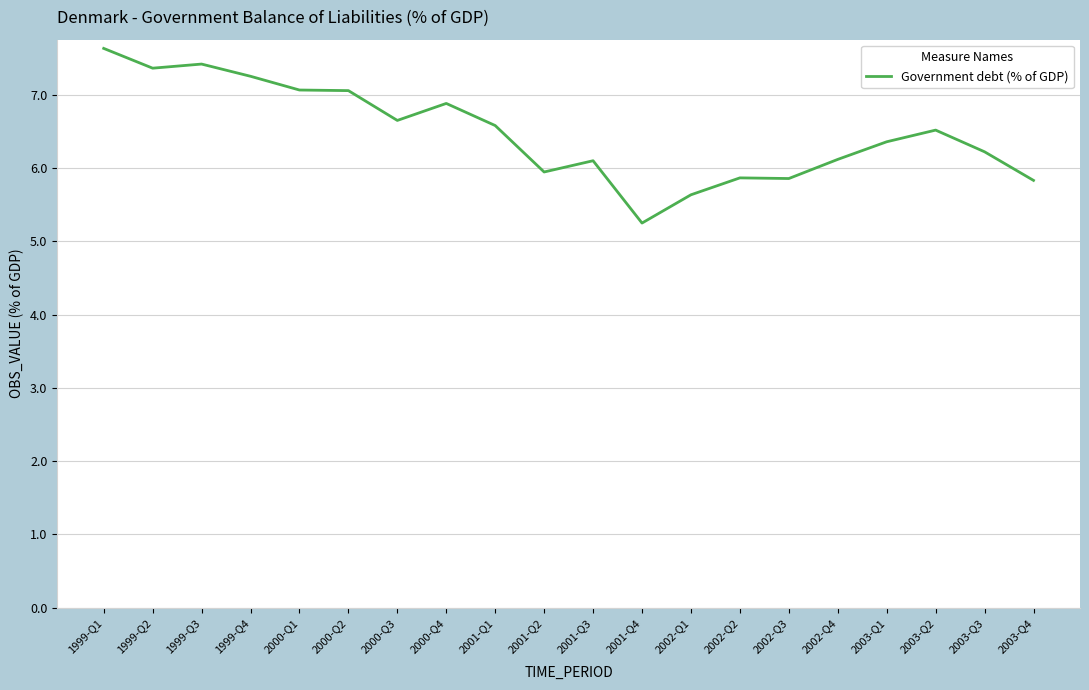

What is the difference between the maximum and minimum values?

2.4